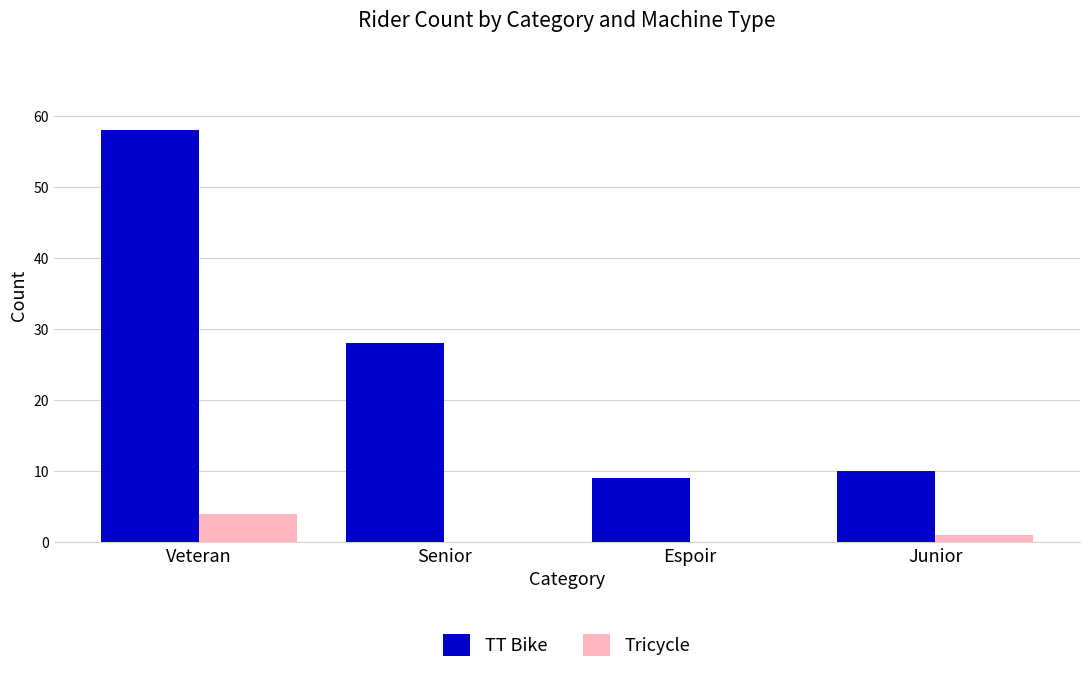

How many groups of bars are there?

4